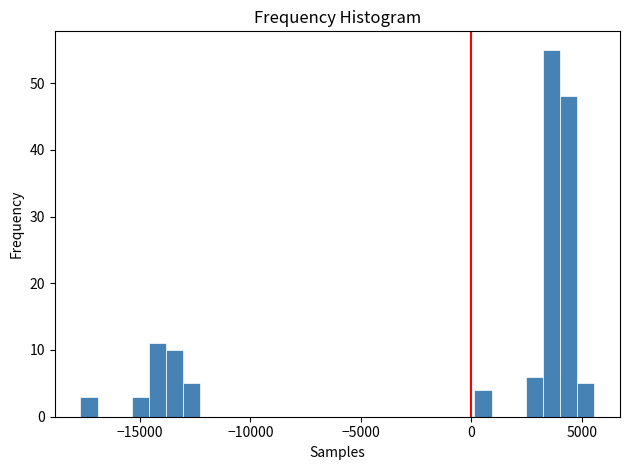

Around what value on the x-axis is the tallest bar? Give the approximate position of its centre, as read against the axis.

3500